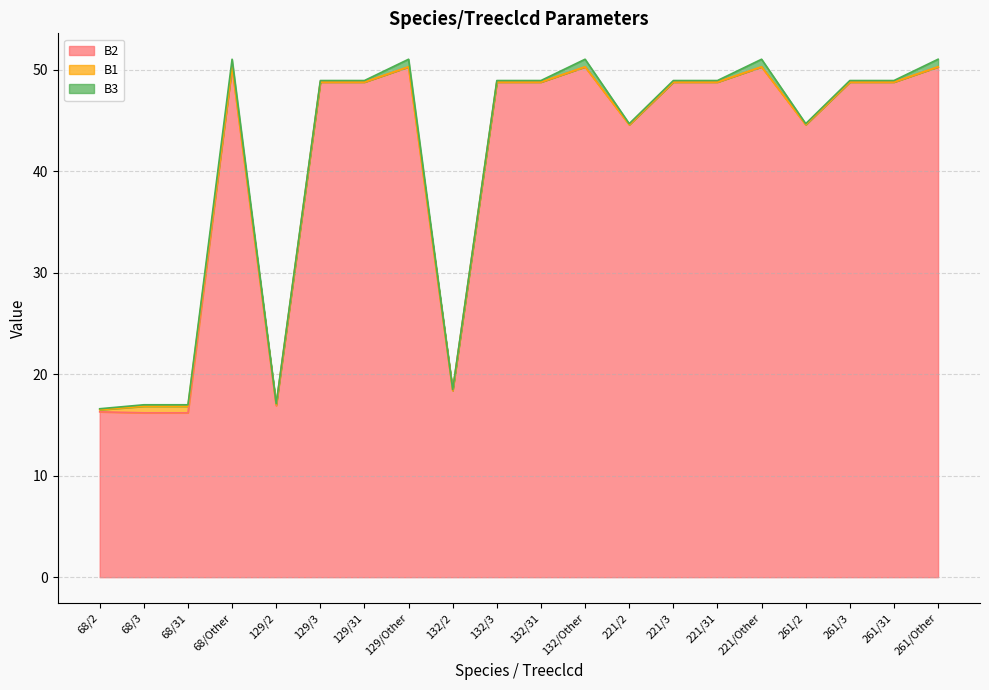

Reading right to left, transcribe all the data shown in this chart.

B2: 50.3	48.8	48.8	44.6	50.3	48.8	48.8	44.6	50.3	48.8	48.8	18.4	50.3	48.8	48.8	16.9	50.3	16.2	16.2	16.3
B1: 0.0	0.0	0.0	0.0	0.0	0.0	0.0	0.0	0.0	0.0	0.0	0.0	0.0	0.0	0.0	0.1	0.0	0.6	0.6	0.2
B3: 0.8	0.1	0.1	0.1	0.8	0.1	0.1	0.1	0.8	0.1	0.1	0.1	0.8	0.1	0.1	0.1	0.8	0.1	0.1	0.1